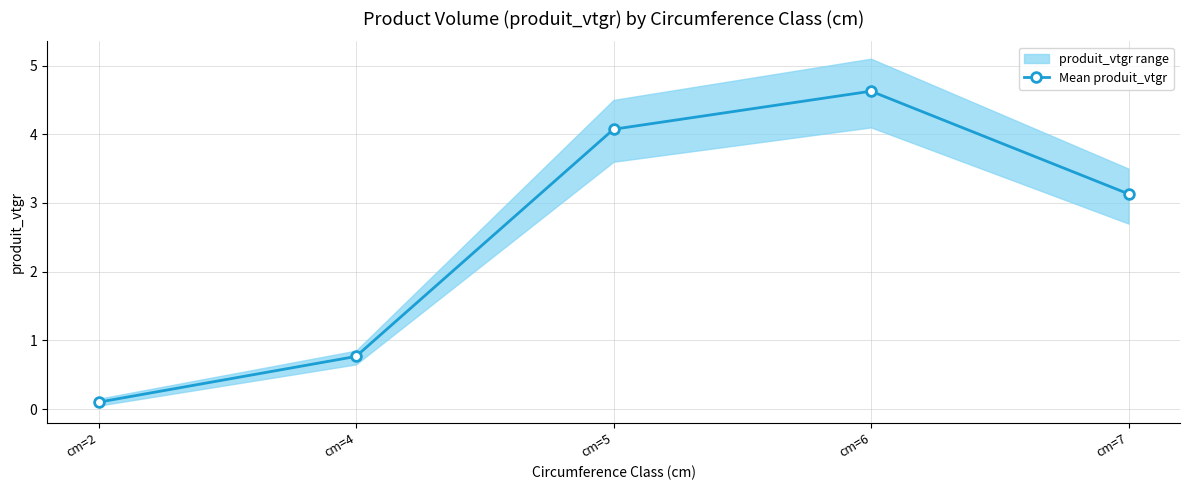

Where is the first local maximum?

cm=6